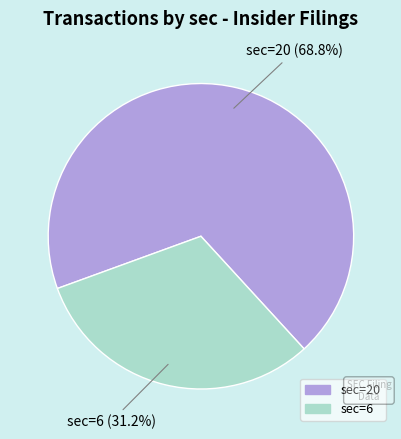

Which slice is the largest?

20